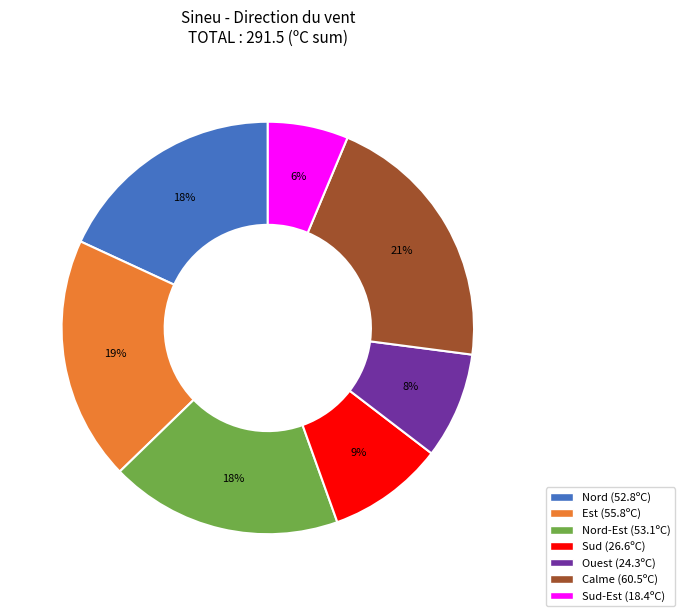

To the nearest percent, what is the average slice percentage?

14%